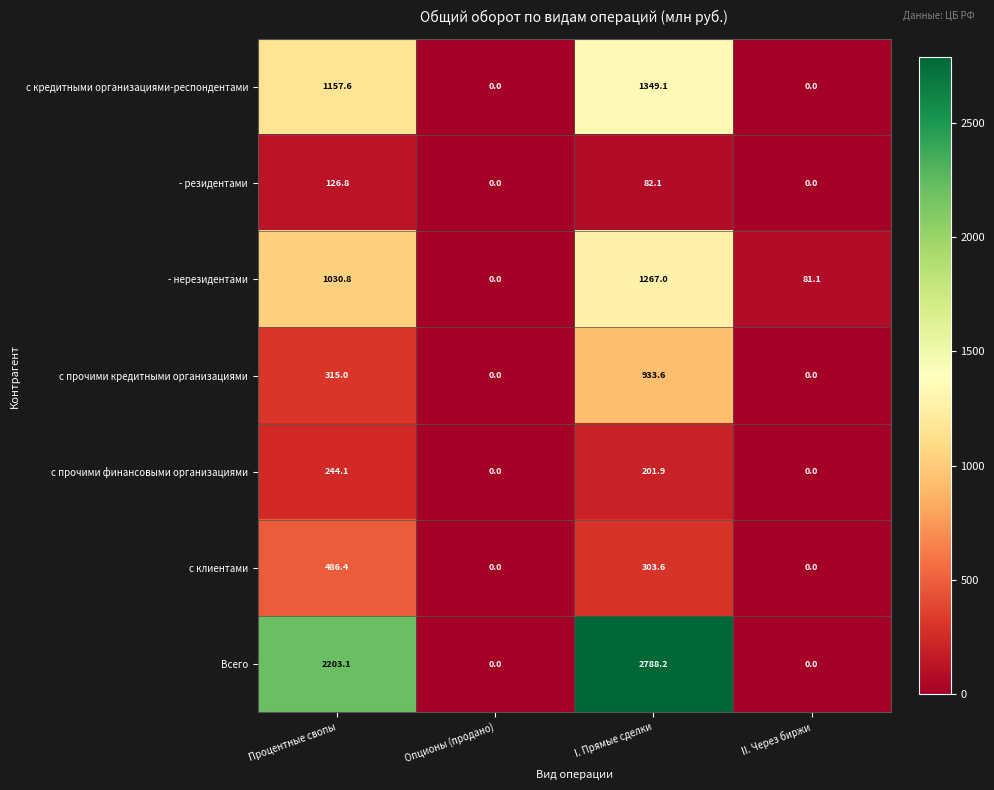

Between Процентные свопы and Опционы (продано), which series saw the biggest shift?

Всего